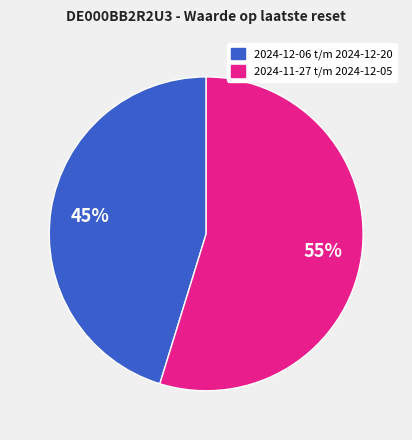

To the nearest percent, what is the difference between the largest and smallest slice percentages?

10%